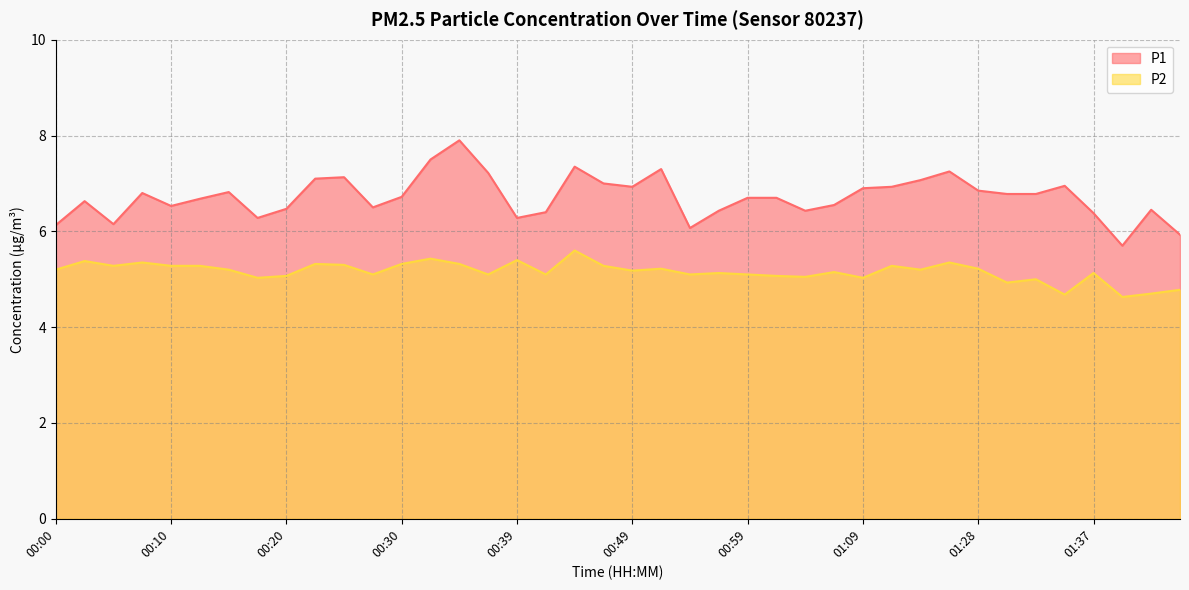

List the series in order of their overall mean, highest first.

P1, P2